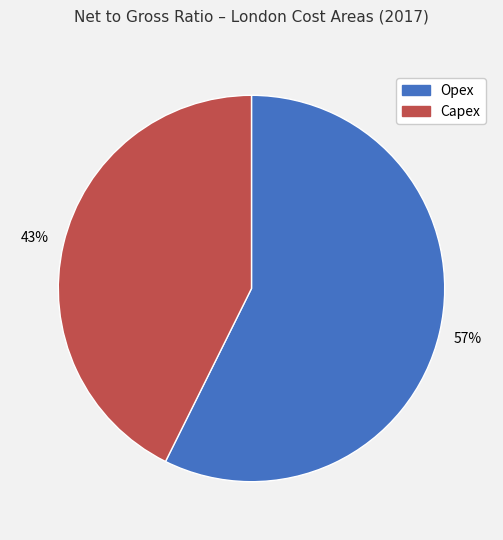

The Capex slice represents 43% of the pie. True or false?

True